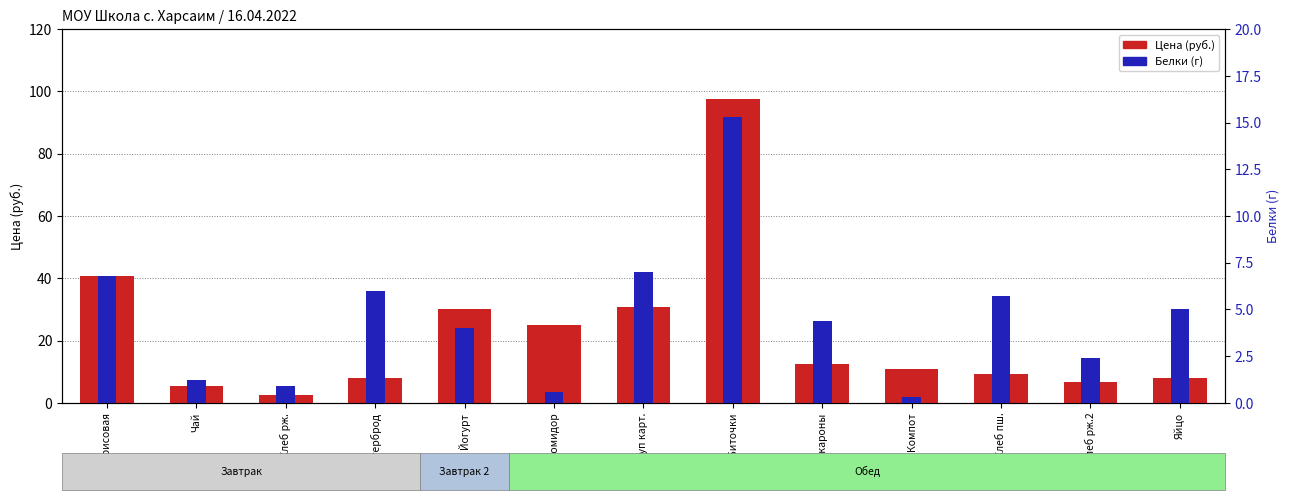

Reading right to left, transcribe all the data shown in this chart.

Цена (руб.): Яйцо=8.0	Хлеб рж.2=6.5	Хлеб пш.=9.2	Компот=11.0	Макароны=12.4	Биточки=97.5	Суп карт.=30.9	Помидор=25.0	Йогурт=30.0	Бутерброд=8.0	Хлеб рж.=2.6	Чай=5.4	Каша рисовая=40.7
Белки (г): Яйцо=5.0	Хлеб рж.2=2.4	Хлеб пш.=5.7	Компот=0.3	Макароны=4.4	Биточки=15.3	Суп карт.=7.0	Помидор=0.6	Йогурт=4.0	Бутерброд=6.0	Хлеб рж.=0.9	Чай=1.2	Каша рисовая=6.8